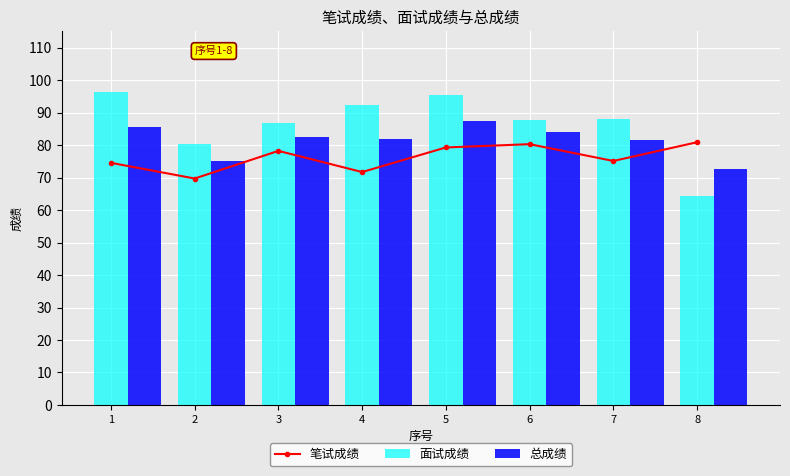

What are all the series names shown in the legend?

笔试成绩, 面试成绩, 总成绩